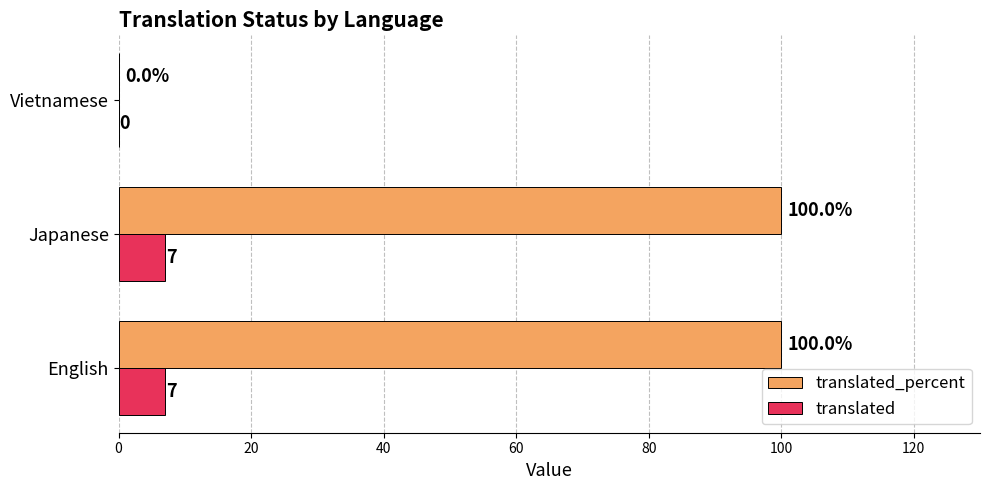

The value of translated_percent at Vietnamese is 0. True or false?

True